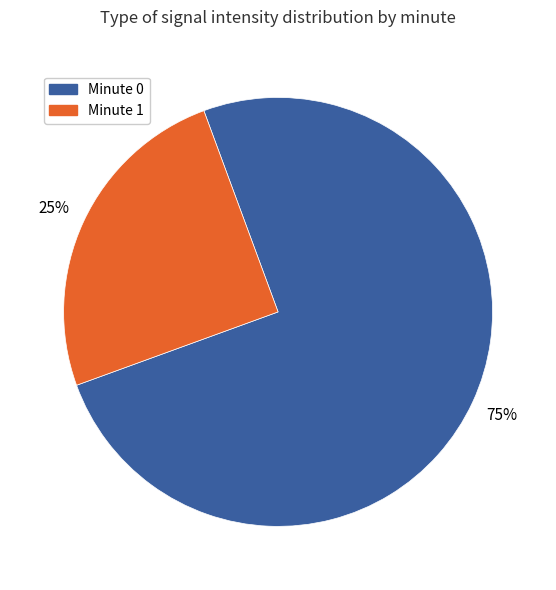

To the nearest percent, what is the difference between the largest and smallest slice percentages?

50%